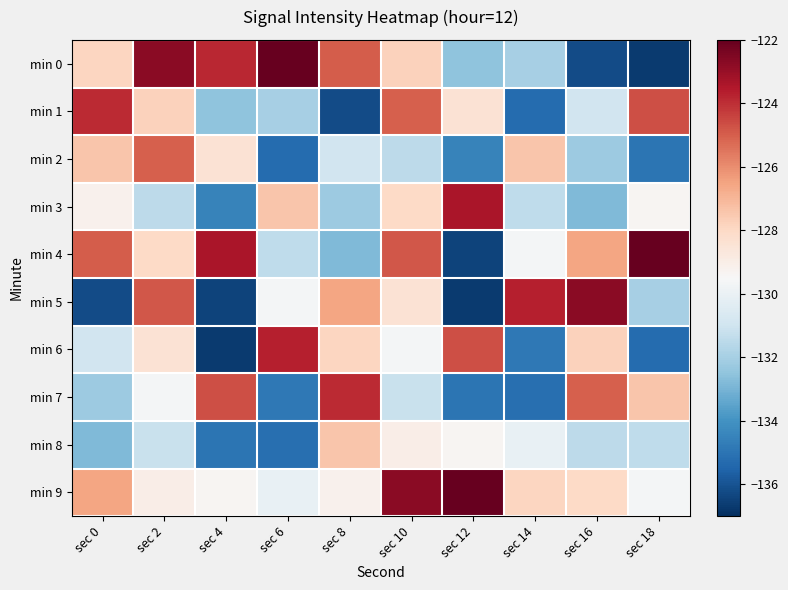

Reading left to right, extract all data points from this chart.

min 0: sec 0=-127.9	sec 2=-122.7	sec 4=-123.8	sec 6=-122.1	sec 8=-124.9	sec 10=-127.8	sec 12=-132.5	sec 14=-132.0	sec 16=-136.2	sec 18=-136.7
min 1: sec 0=-123.9	sec 2=-127.8	sec 4=-132.5	sec 6=-132.0	sec 8=-136.2	sec 10=-125.0	sec 12=-128.4	sec 14=-135.3	sec 16=-130.9	sec 18=-124.7
min 2: sec 0=-127.4	sec 2=-125.0	sec 4=-128.4	sec 6=-135.3	sec 8=-130.9	sec 10=-131.5	sec 12=-134.5	sec 14=-127.4	sec 16=-132.2	sec 18=-135.0
min 3: sec 0=-129.2	sec 2=-131.5	sec 4=-134.5	sec 6=-127.4	sec 8=-132.2	sec 10=-128.0	sec 12=-123.4	sec 14=-131.4	sec 16=-132.8	sec 18=-129.3
min 4: sec 0=-124.9	sec 2=-128.0	sec 4=-123.4	sec 6=-131.4	sec 8=-132.8	sec 10=-124.8	sec 12=-136.4	sec 14=-129.6	sec 16=-126.5	sec 18=-122.1
min 5: sec 0=-136.2	sec 2=-124.8	sec 4=-136.4	sec 6=-129.6	sec 8=-126.5	sec 10=-128.4	sec 12=-136.7	sec 14=-123.7	sec 16=-122.7	sec 18=-132.0
min 6: sec 0=-130.9	sec 2=-128.4	sec 4=-136.7	sec 6=-123.7	sec 8=-127.9	sec 10=-129.6	sec 12=-124.7	sec 14=-134.8	sec 16=-127.8	sec 18=-135.3
min 7: sec 0=-132.2	sec 2=-129.6	sec 4=-124.7	sec 6=-134.8	sec 8=-123.9	sec 10=-131.2	sec 12=-135.0	sec 14=-135.2	sec 16=-125.0	sec 18=-127.4
min 8: sec 0=-132.8	sec 2=-131.2	sec 4=-135.0	sec 6=-135.2	sec 8=-127.4	sec 10=-129.0	sec 12=-129.3	sec 14=-130.0	sec 16=-131.5	sec 18=-131.4
min 9: sec 0=-126.5	sec 2=-129.0	sec 4=-129.3	sec 6=-130.0	sec 8=-129.2	sec 10=-122.7	sec 12=-122.1	sec 14=-127.9	sec 16=-128.0	sec 18=-129.6